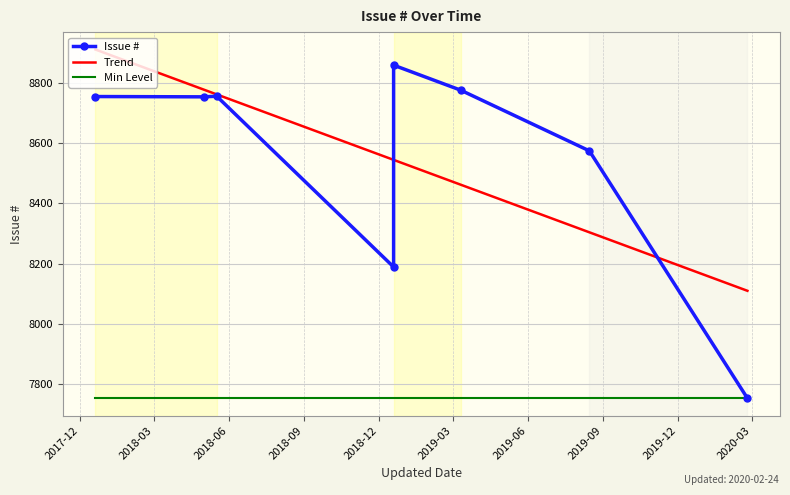

True or false: Trend and Issue # cross at least once.

True